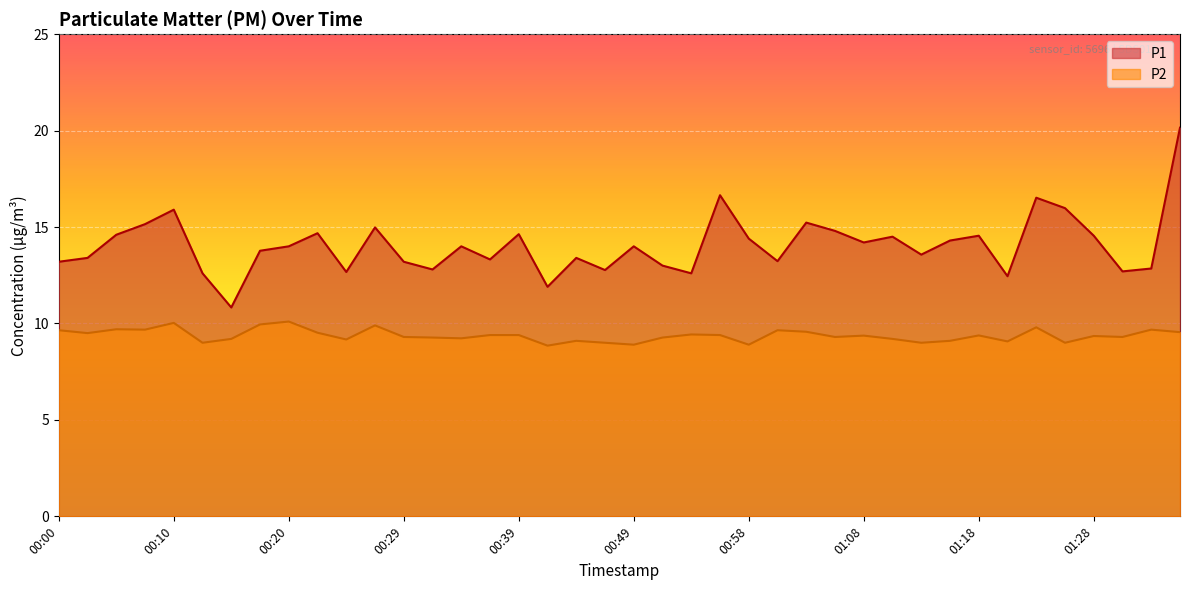

Which series has the widest spread of values?

P1